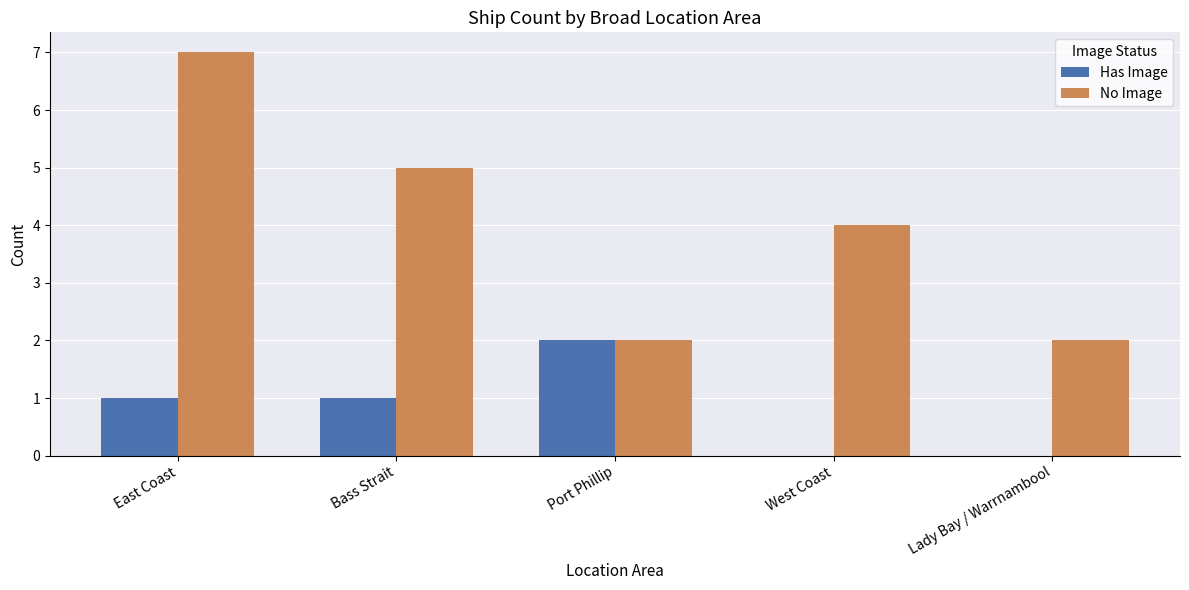

Which series changed the most between West Coast and Lady Bay / Warrnambool?

No Image